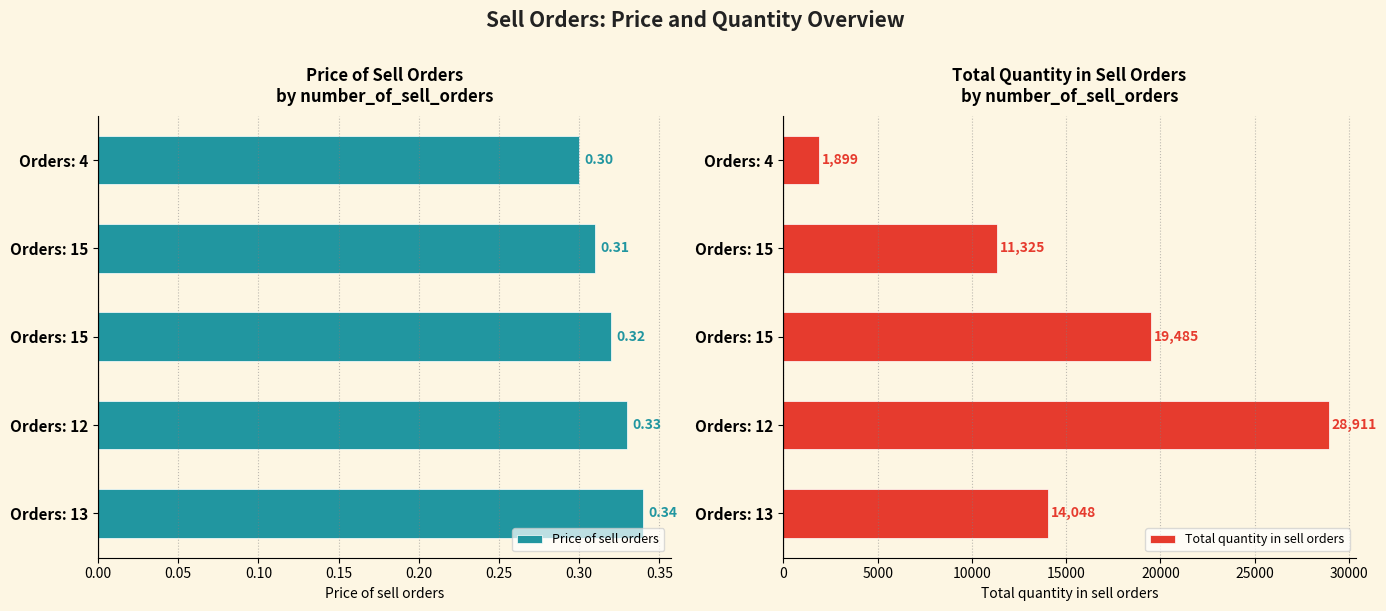

Which series has the largest total across all categories?

Total quantity in sell orders